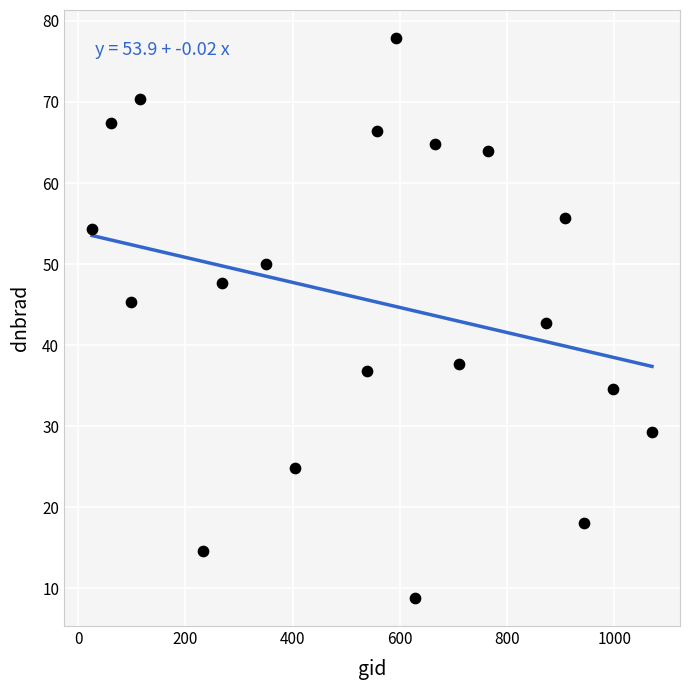

What is the range of Y values (max minus min)?

69.1